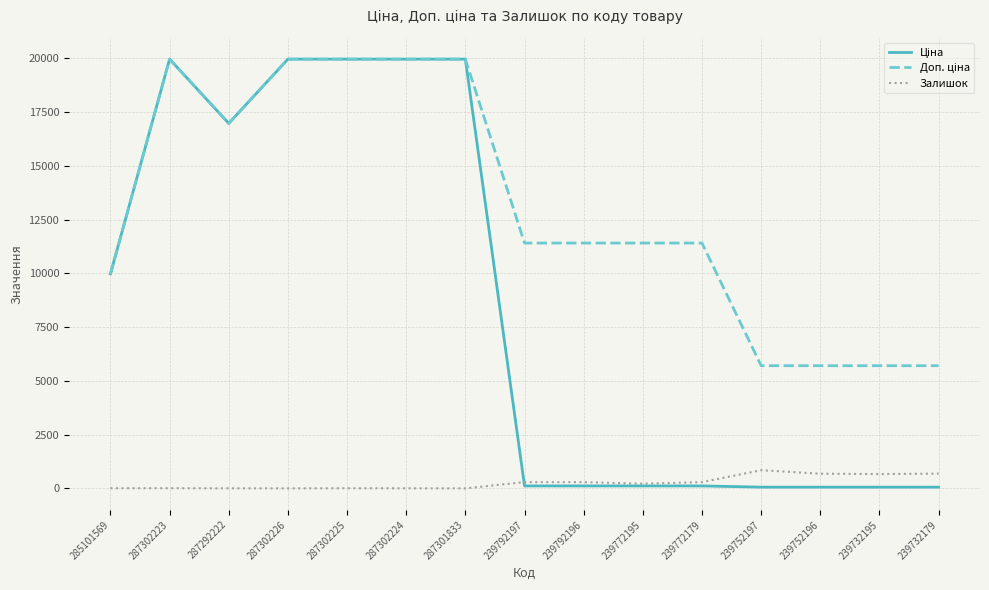

What is the maximum value for Залишок?

845.0